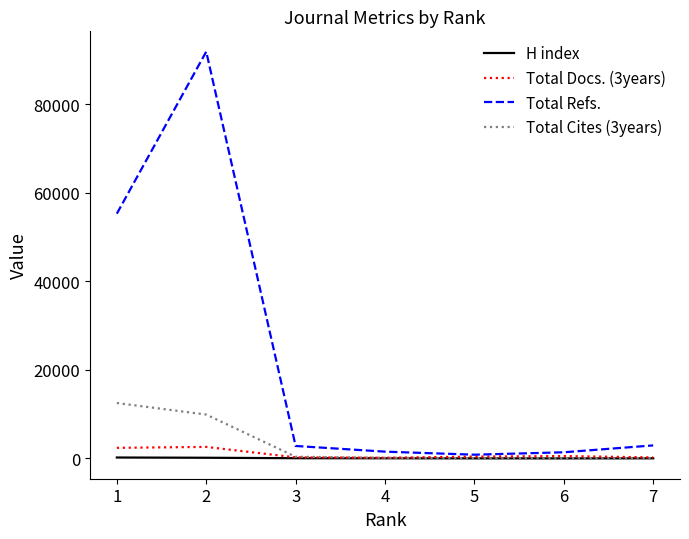

What is the highest value of the Total Refs. series?

91881